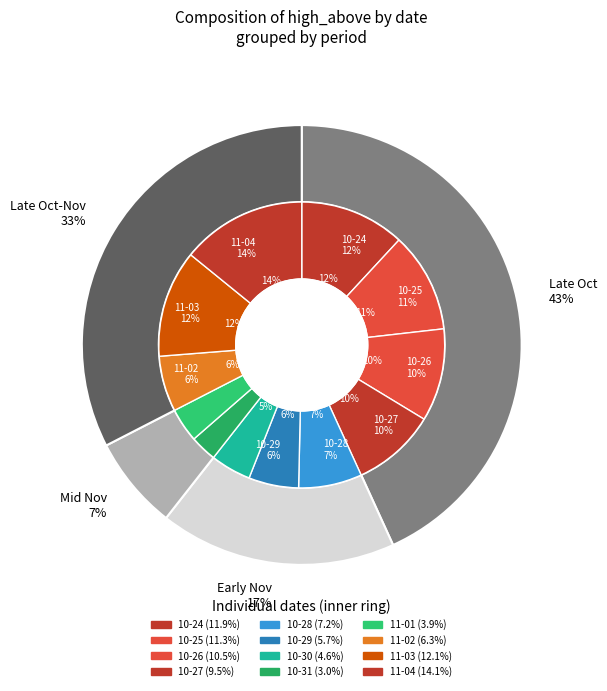

What percentage is the 2023-10-31 slice, to the nearest percent?

3%